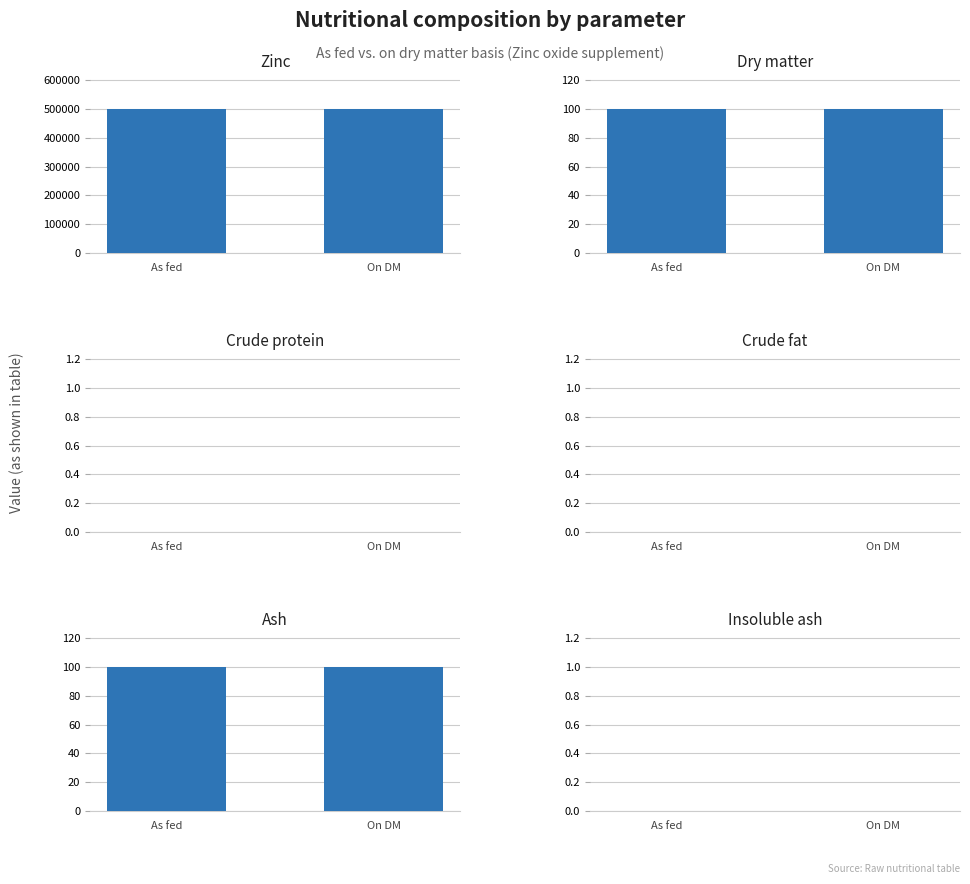

What are all the series names shown in the legend?

Zinc, Dry matter, Crude protein, Crude fat, Ash, Insoluble ash